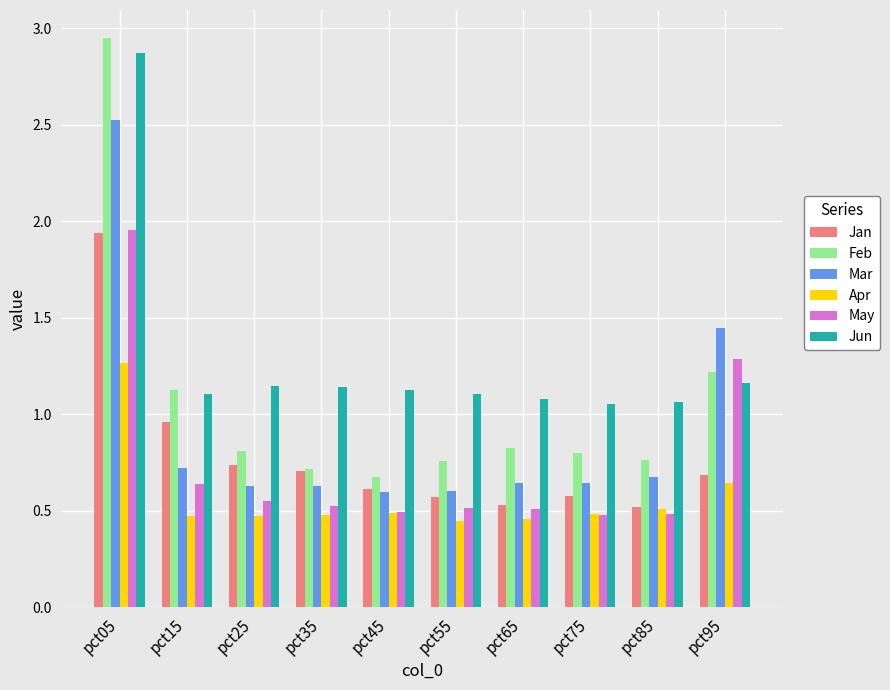

What is the difference between the Feb values at pct55 and pct05?

2.2